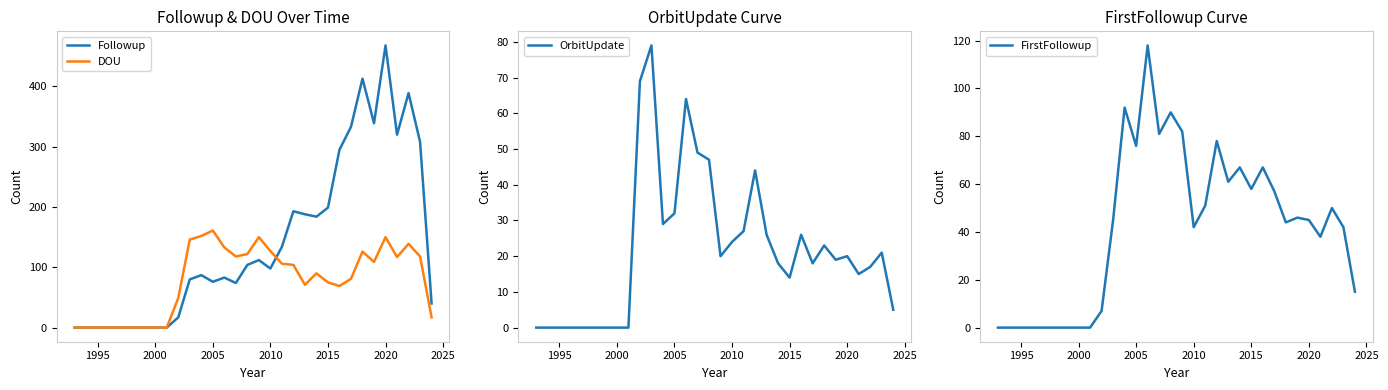

The Followup series shows 0 at 1995. True or false?

True